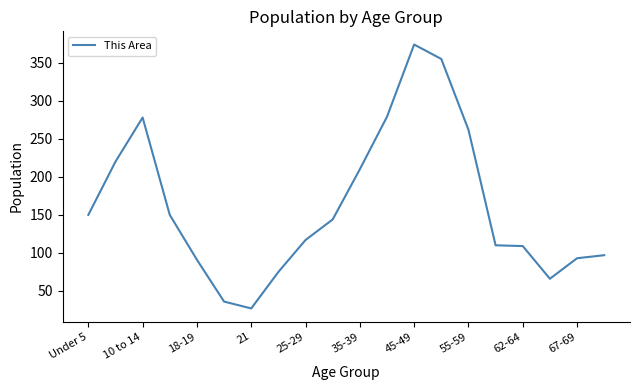

What is the smallest value displayed?

27